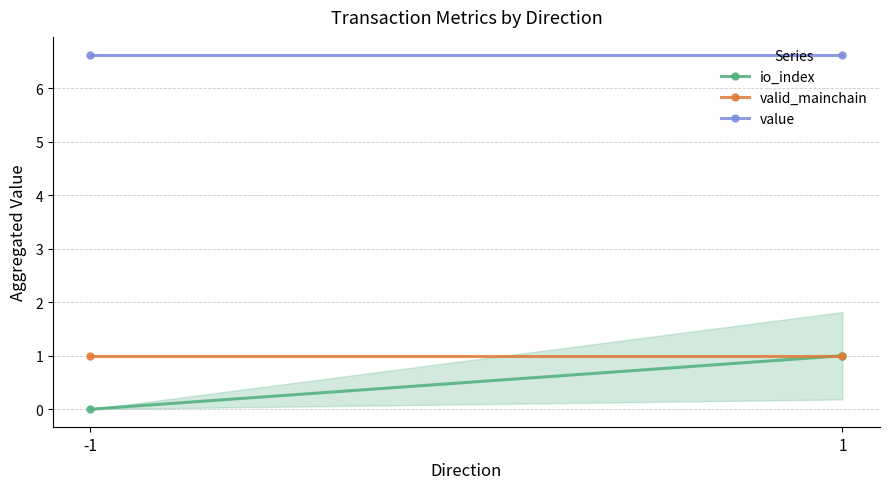

How many lines are shown in the chart?

3